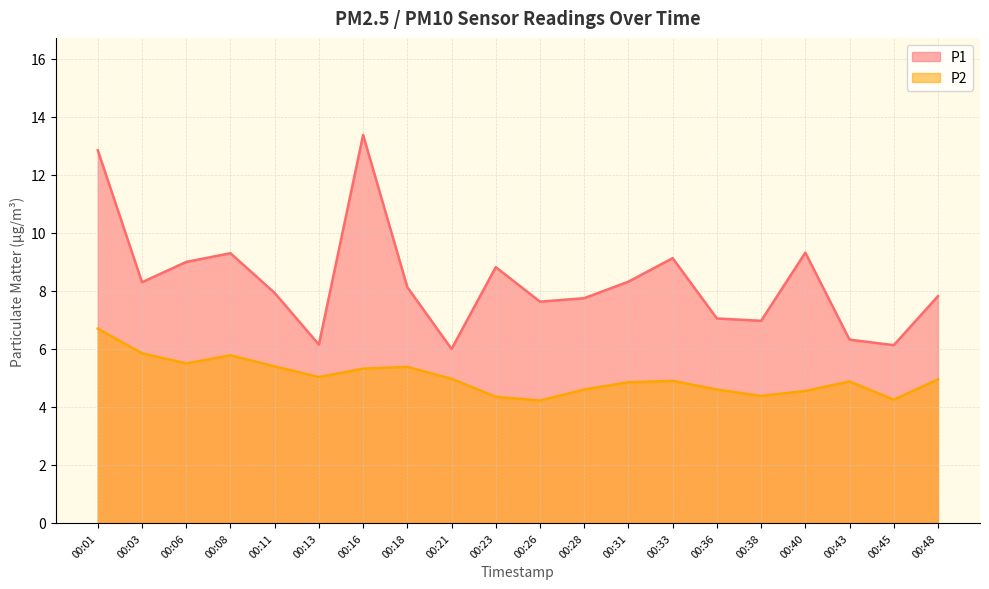

How many lines are shown in the chart?

2